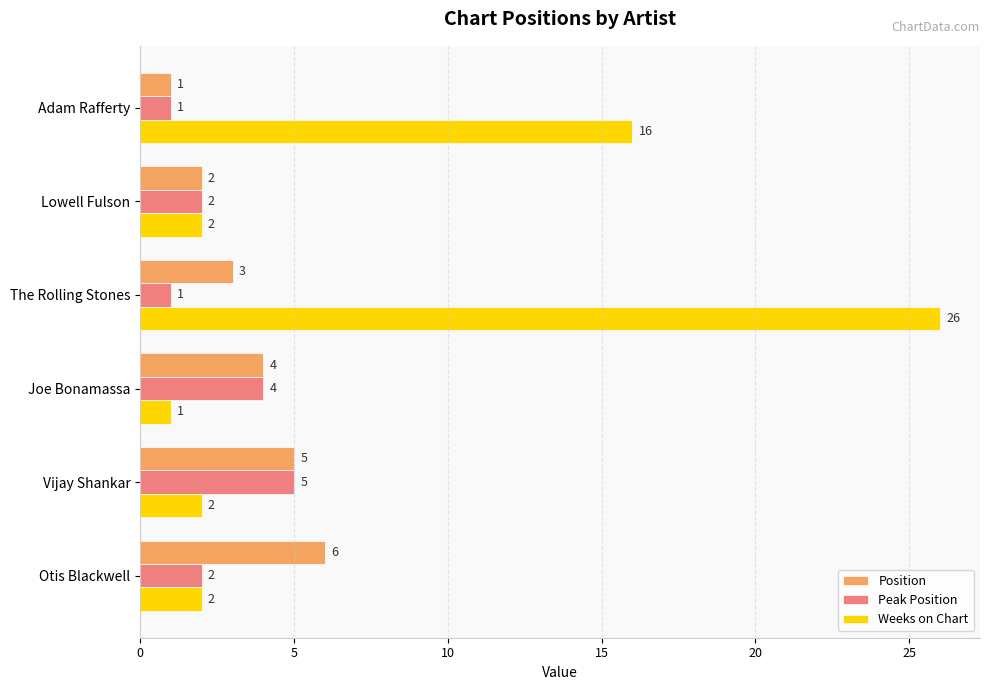

Count the number of categories in the chart.

6